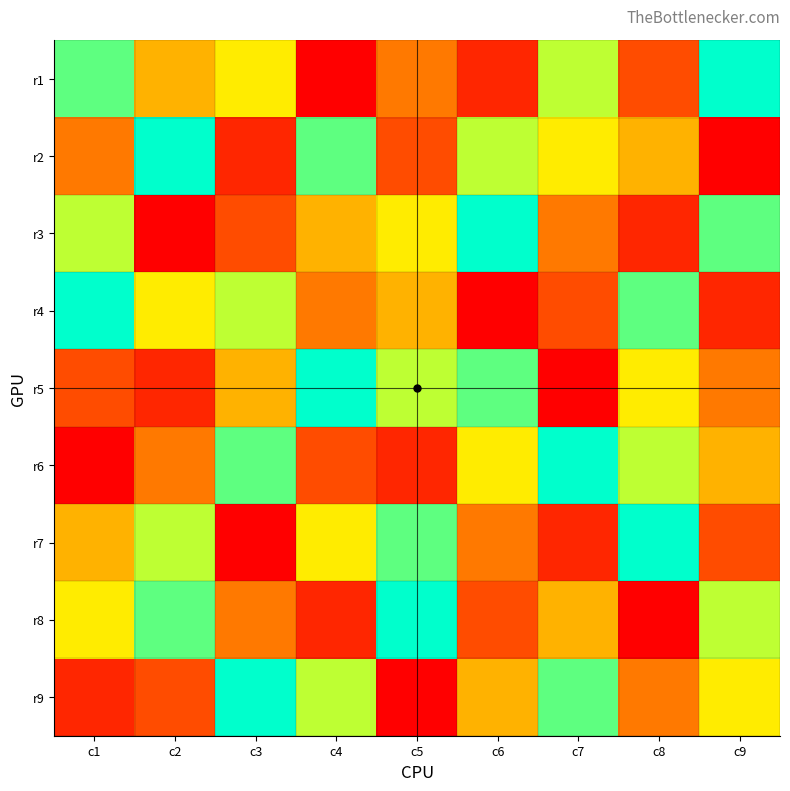

Which has a higher value, c8 or c6?

c8